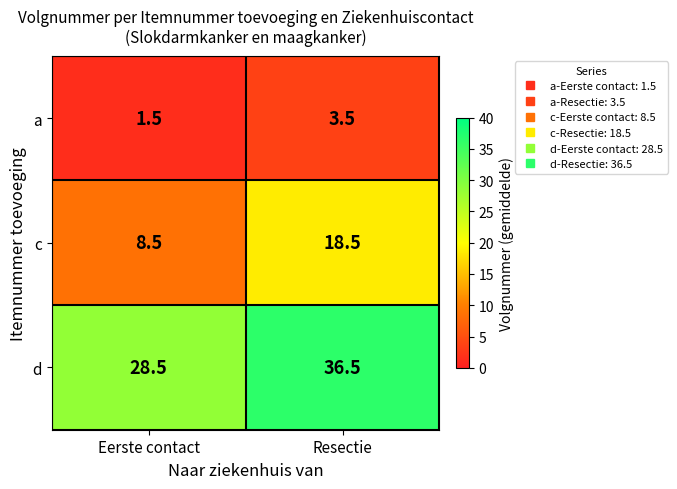

Rank the series by their maximum value, from lowest to highest.

a, c, d